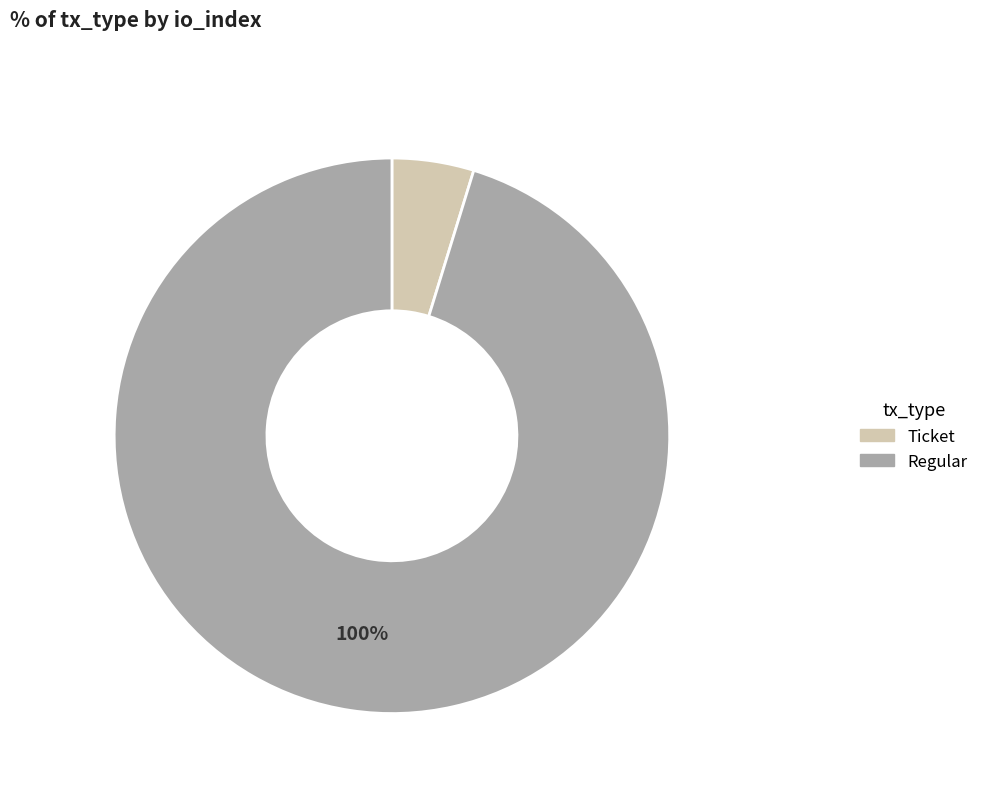

To the nearest percent, what is the combined percentage of Ticket and Regular?

100%